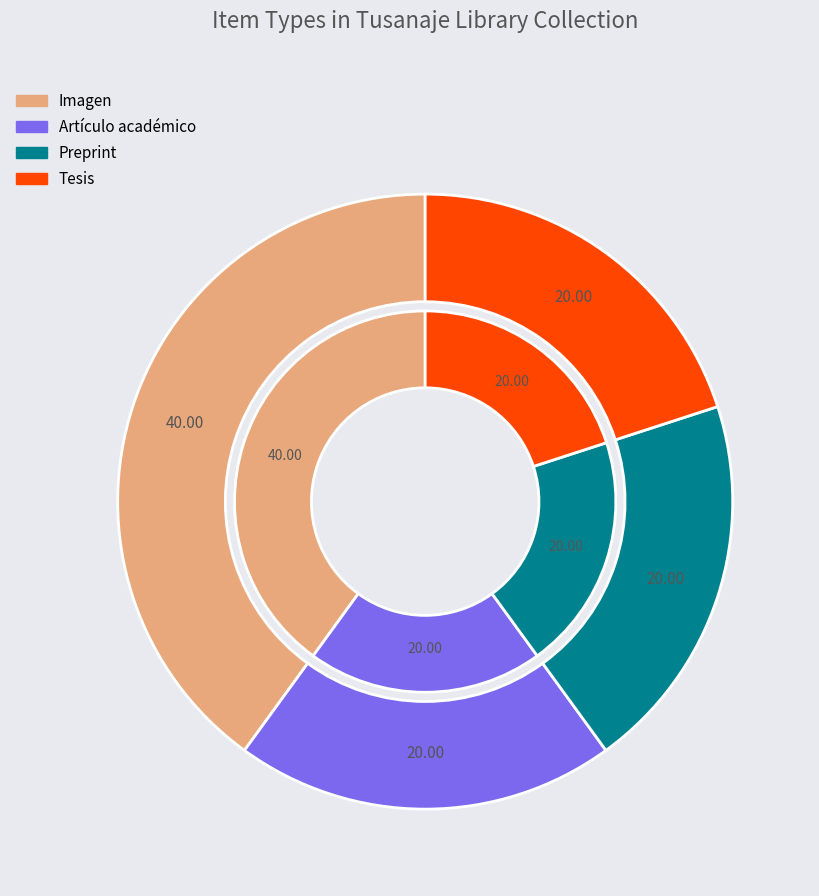

What percentage is the Artículo académico slice, to the nearest percent?

20%